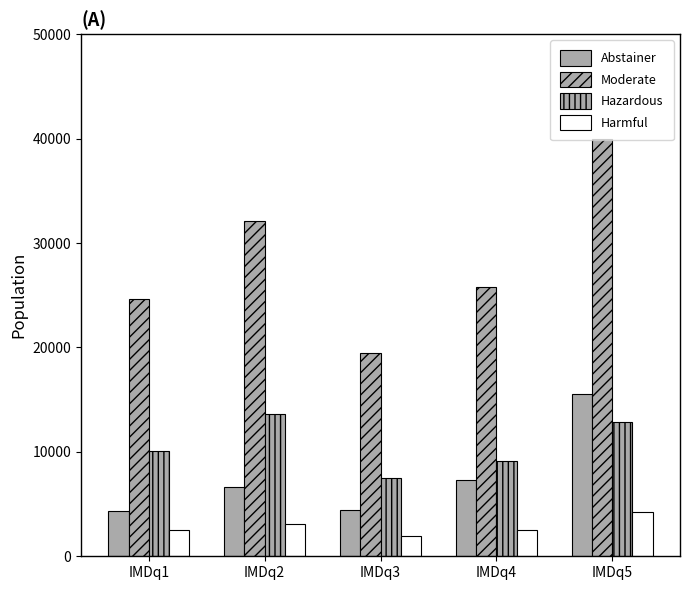

Count the number of data series in this chart.

4